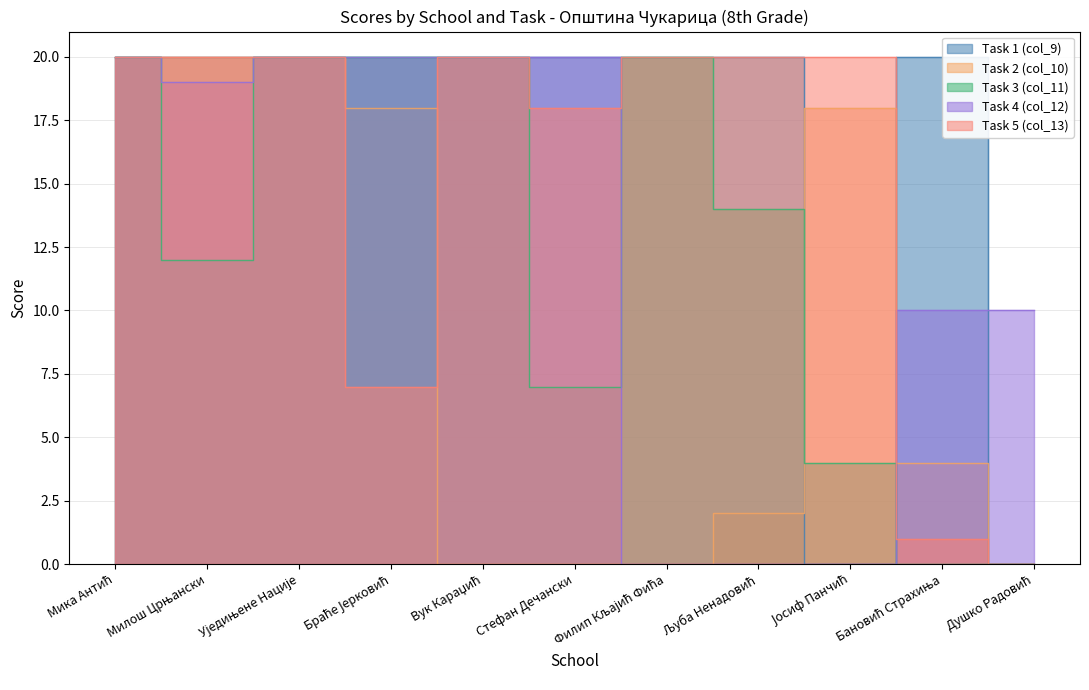

The Task 5 (col_13) series shows 20 at Уједињене Нације. True or false?

True